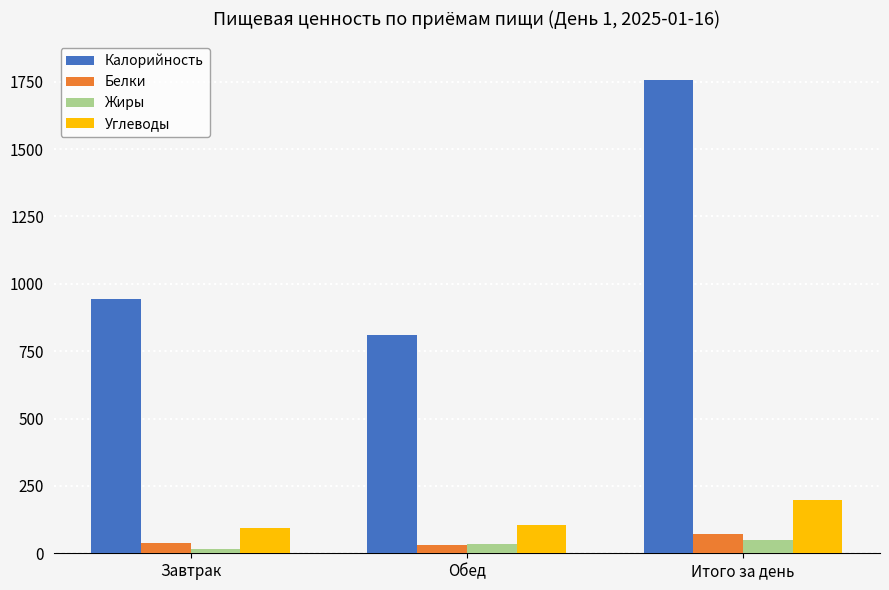

What is the spread (max minus min) of values at Итого за день?

1705.6